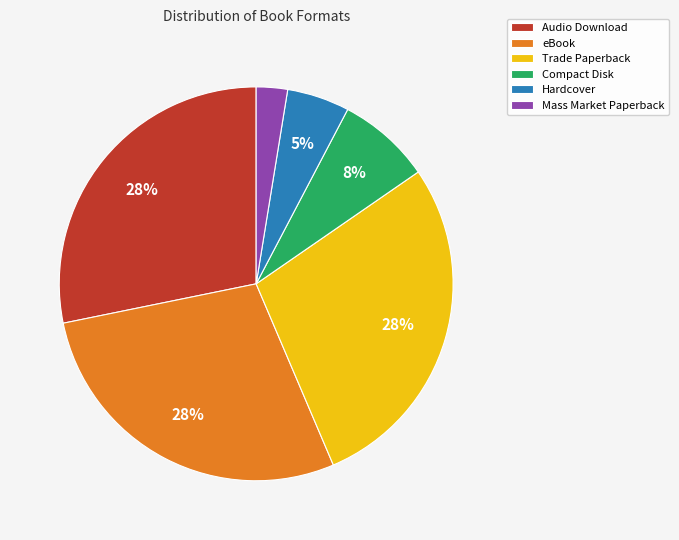

To the nearest percent, what is the combined percentage of Hardcover and Trade Paperback?

33%